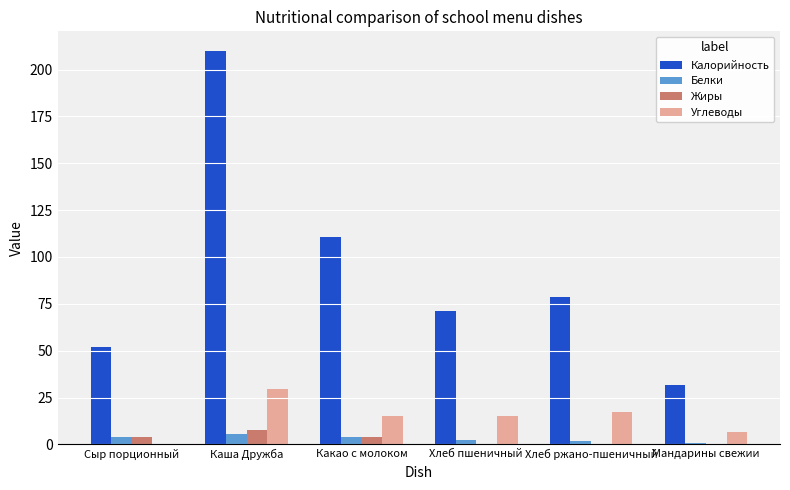

What is the greatest value displayed?

209.9